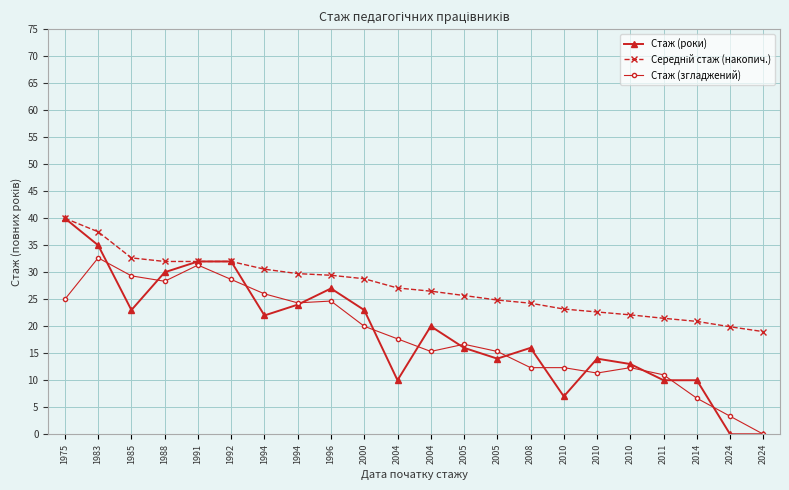

Where does the Стаж (роки) series first go above 20?

1975